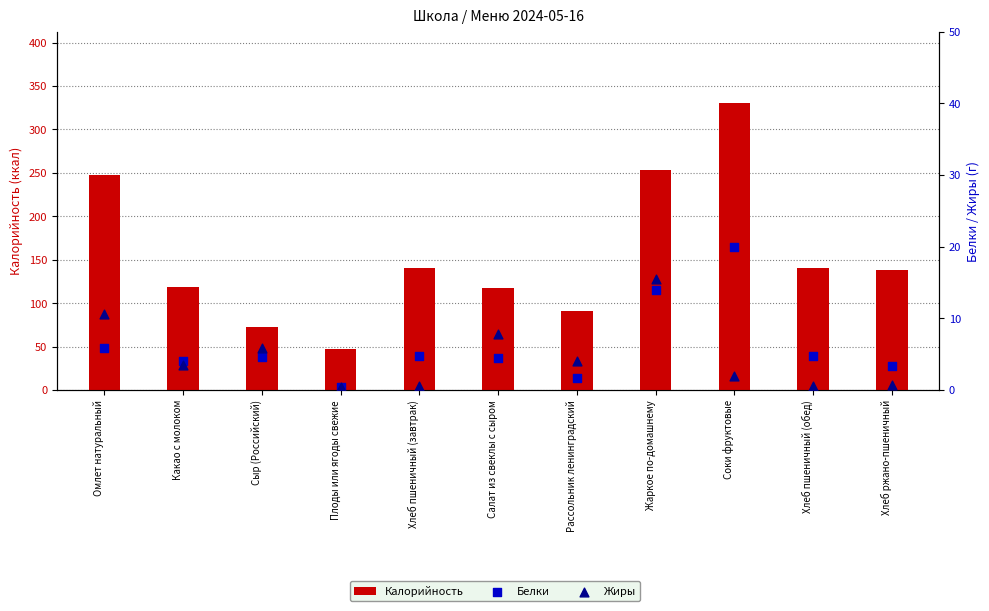

Which series contains the highest Y value?

Калорийность